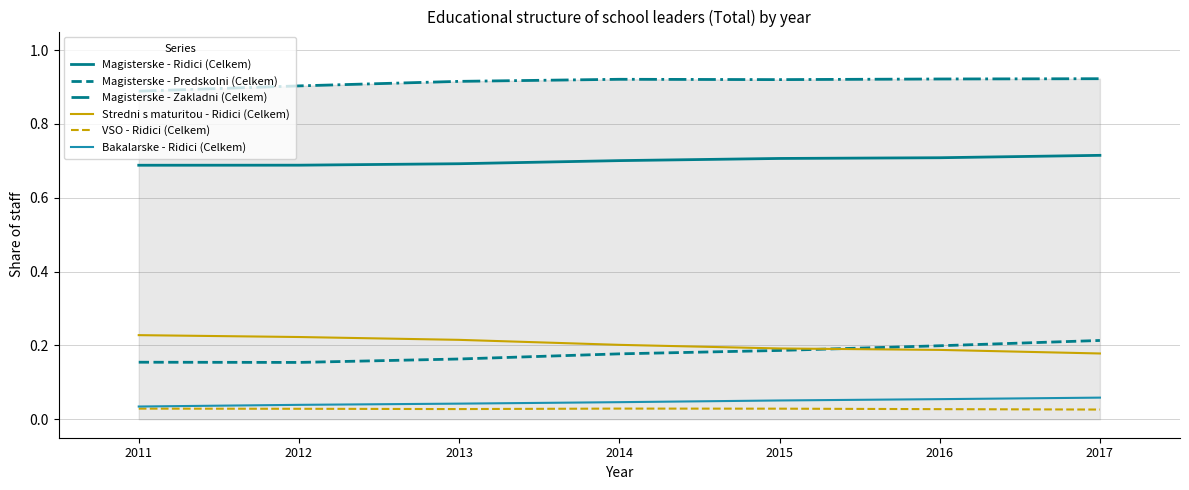

What is the total value across all series at 2017?

2.1